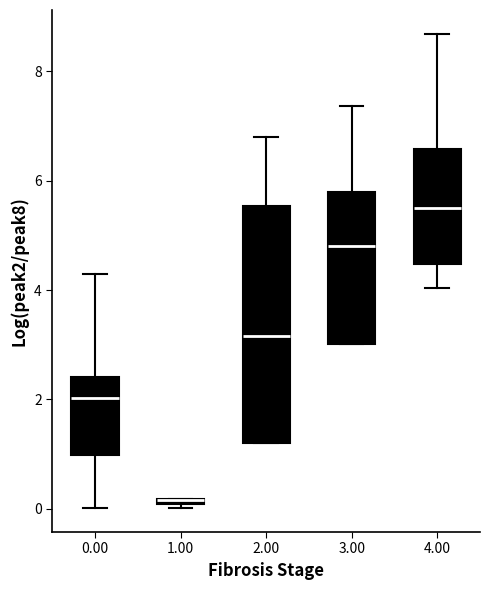

Which box is the tallest, from its lower edge to its upper edge?

2.00